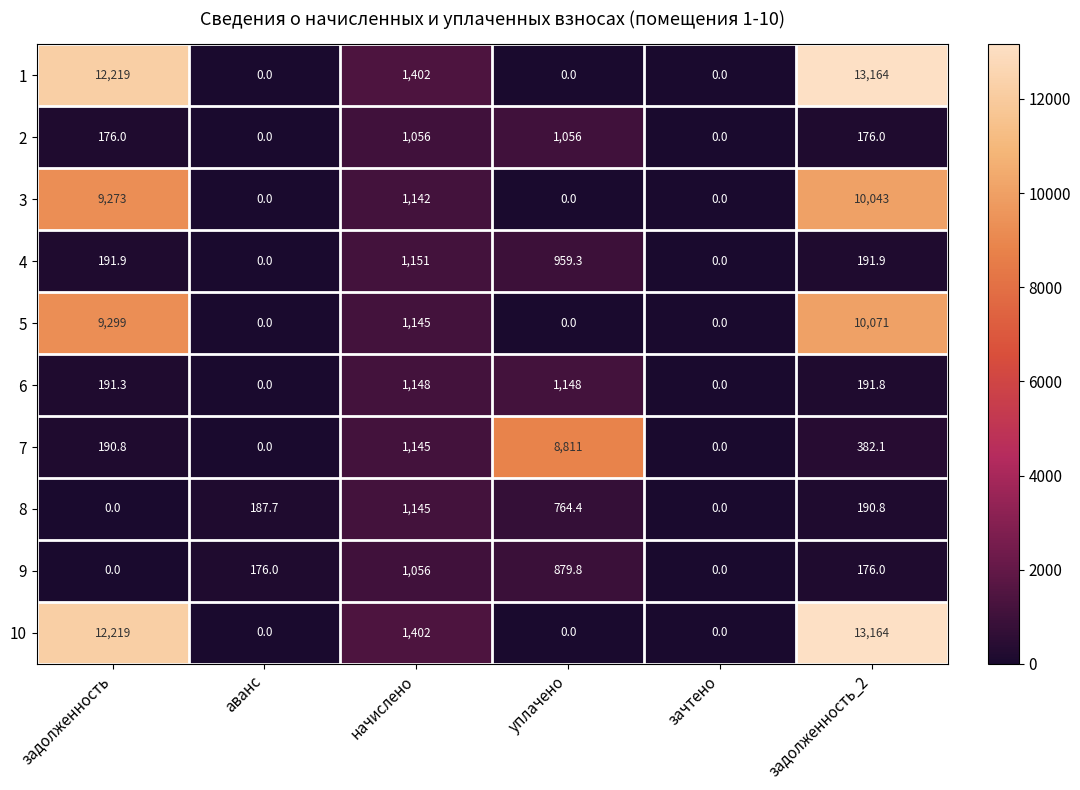

Is the value of 3 at зачтено greater than the value of 6 at начислено?

No